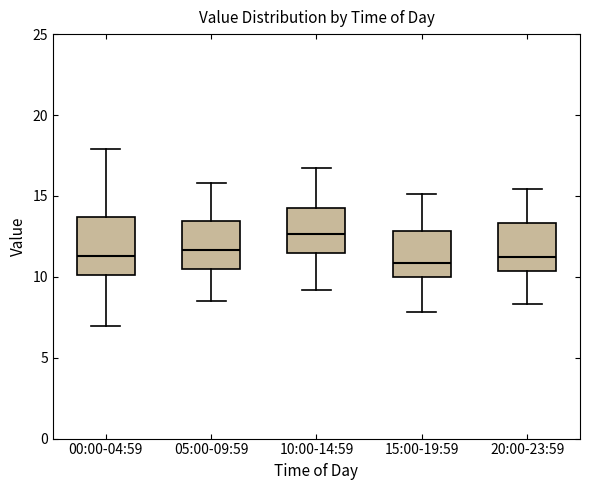

Where is the upper edge of the box for 15:00-19:59 on the y-axis? The values are not printed on the chart, so give them approximately, as read against the axis.

13.0